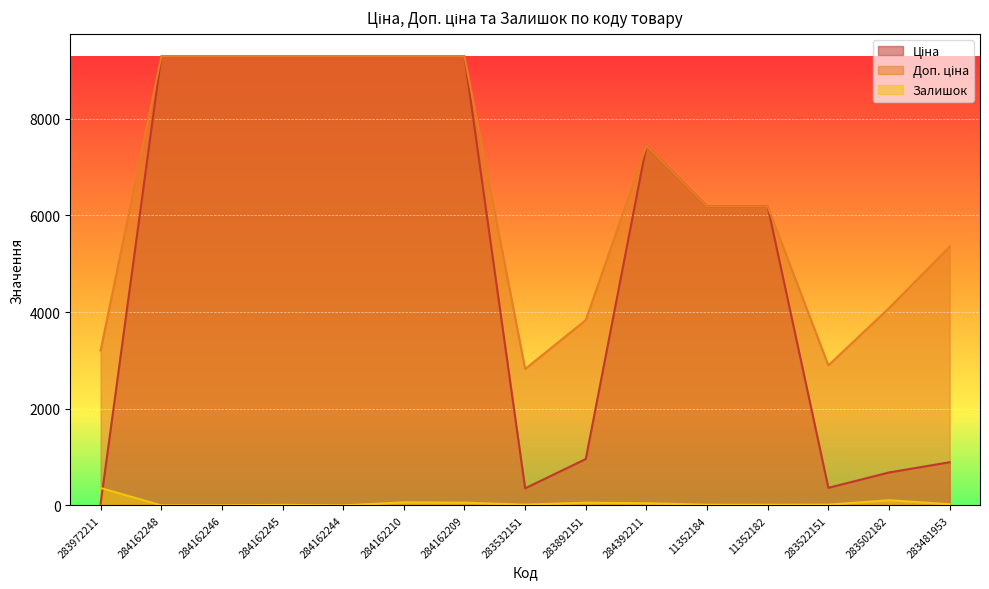

Read the Залишок value at 284392211.

44.0